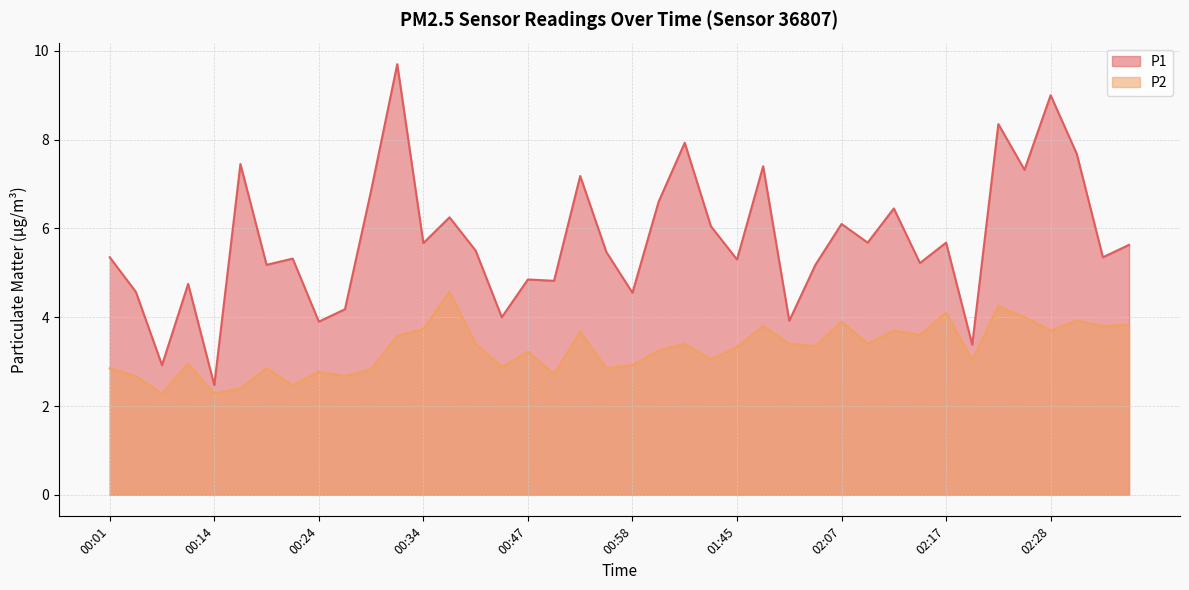

What is the label of the 34th point from the left?

02:20